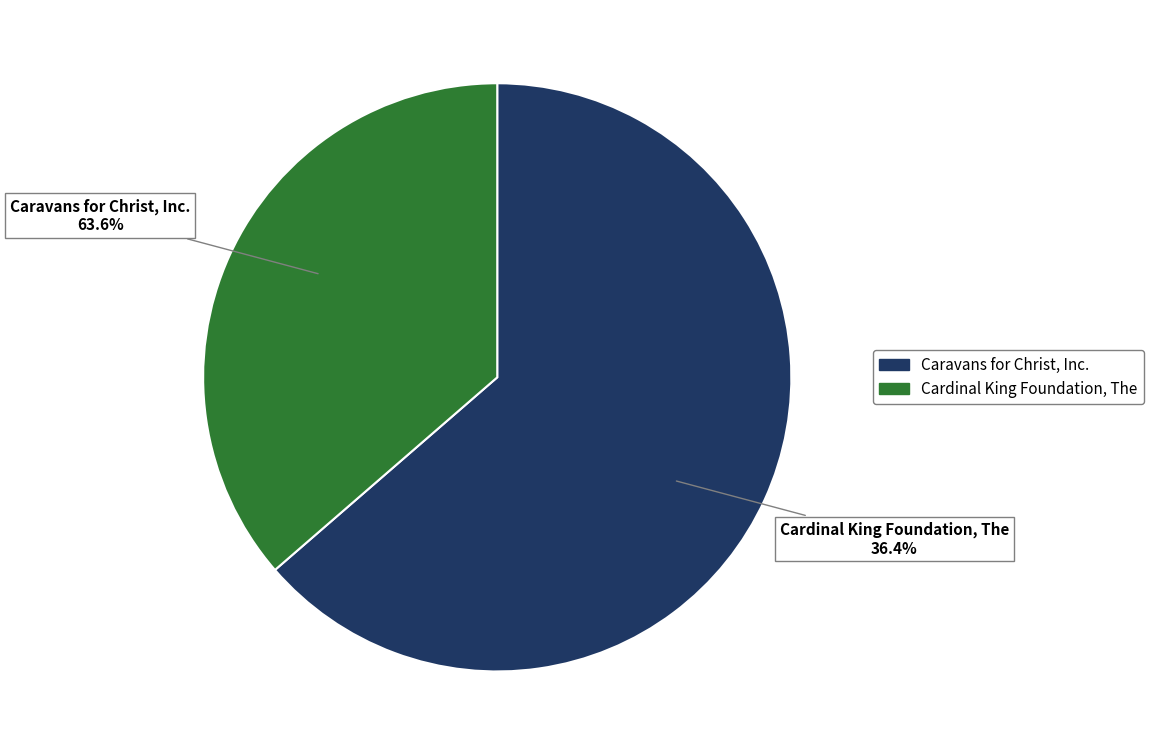

The Caravans for Christ, Inc. slice represents 51% of the pie. True or false?

False